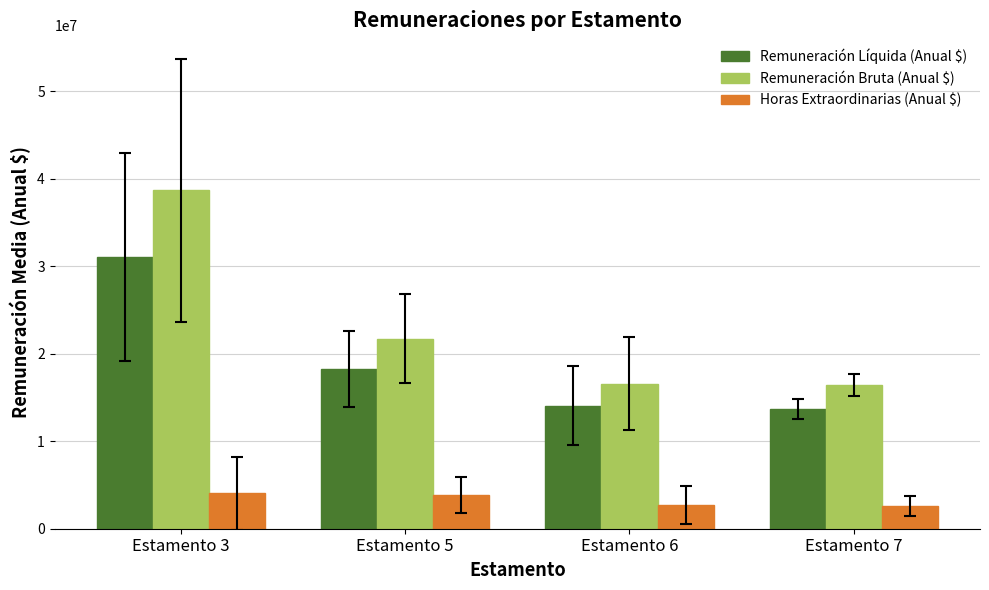

Which series has the widest spread of values?

Remuneración Bruta (Anual $)